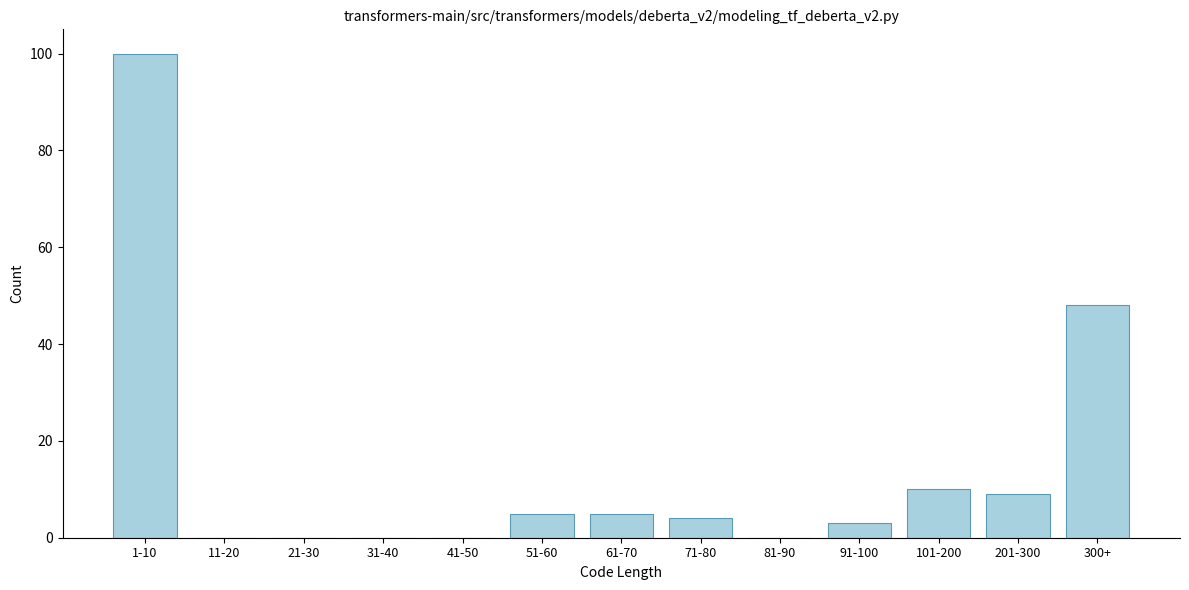

Reading left to right, transcribe all the data shown in this chart.

1-10=100	11-20=0	21-30=0	31-40=0	41-50=0	51-60=5	61-70=5	71-80=4	81-90=0	91-100=3	101-200=10	201-300=9	300+=48